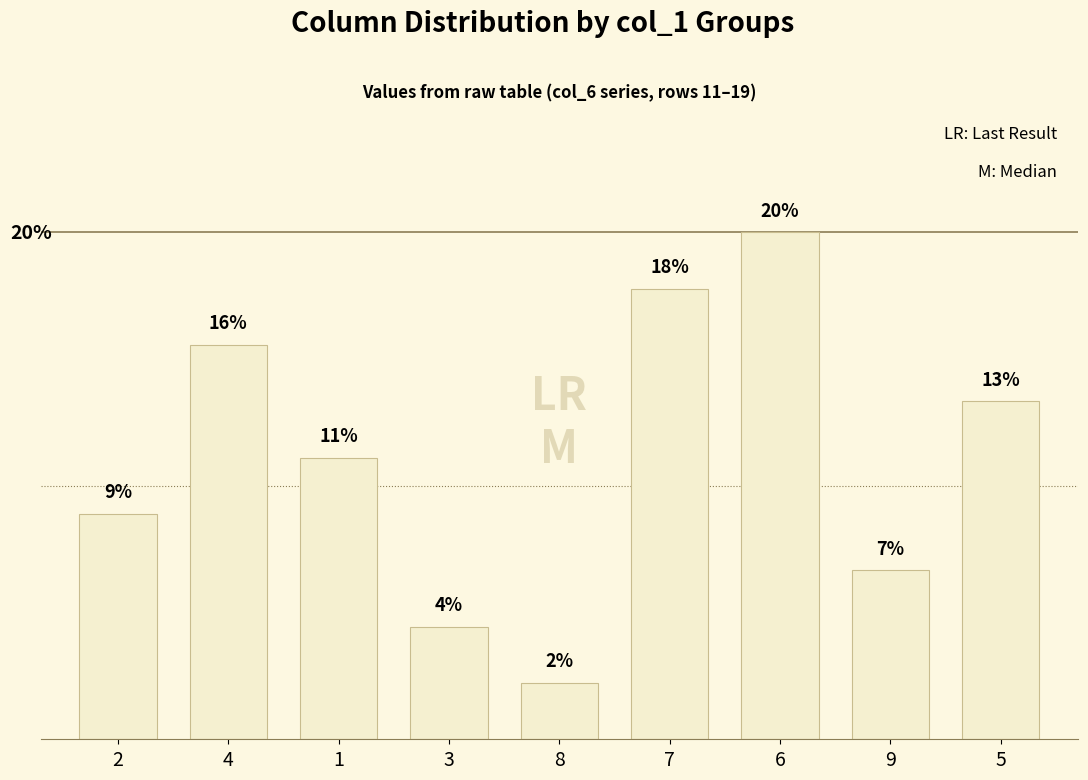

Reading left to right, extract all data points from this chart.

2=8.9	4=15.6	1=11.1	3=4.4	8=2.2	7=17.8	6=20.0	9=6.7	5=13.3